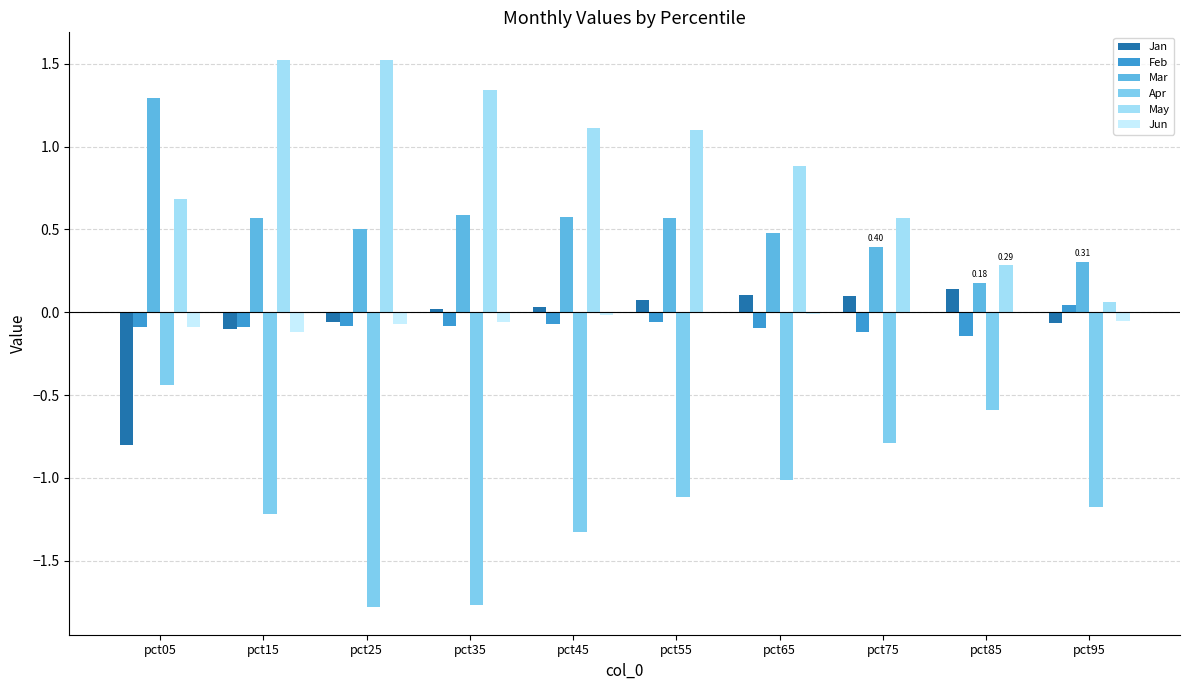

Which series changed the most between pct15 and pct95?

May